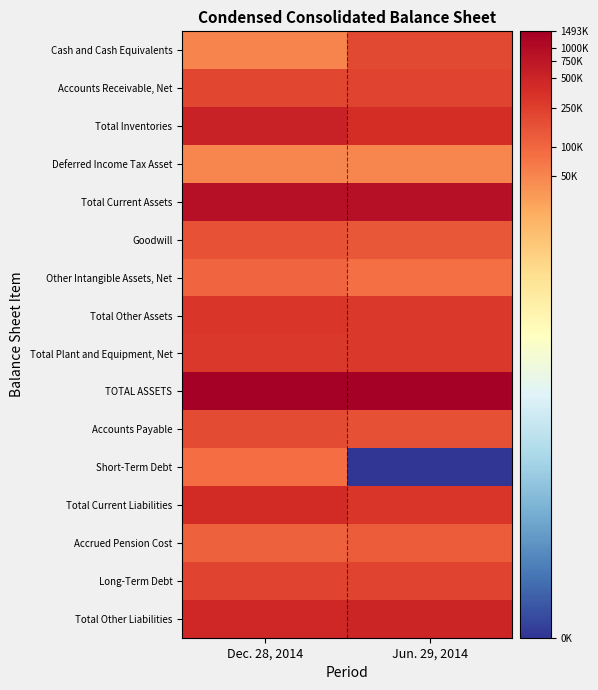

Which has a higher value, Dec. 28, 2014 or Jun. 29, 2014?

Jun. 29, 2014